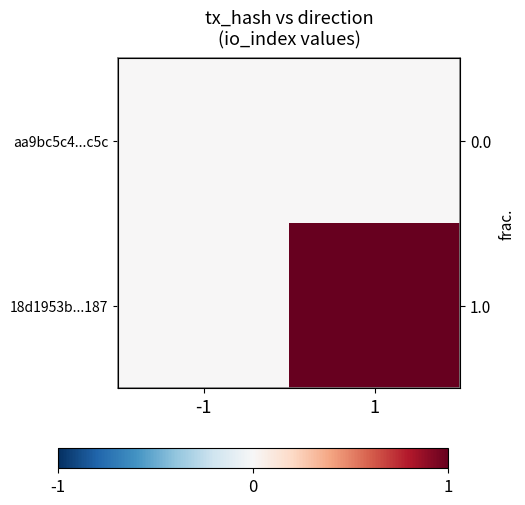

What is the spread (max minus min) of values at 1?

1